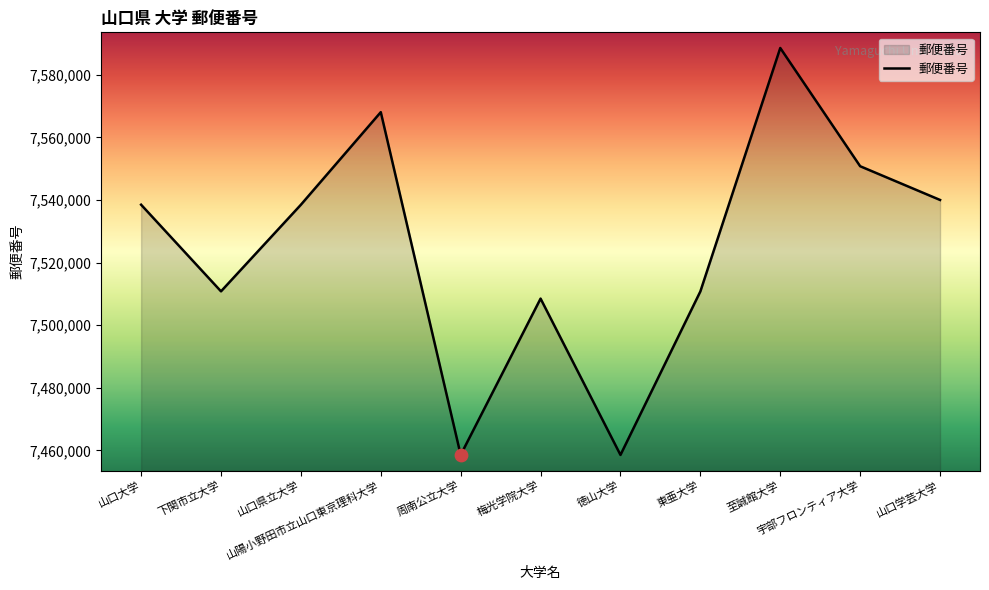

What is the ratio of the value at 周南公立大学 to the value at 至誠館大学?

1.0